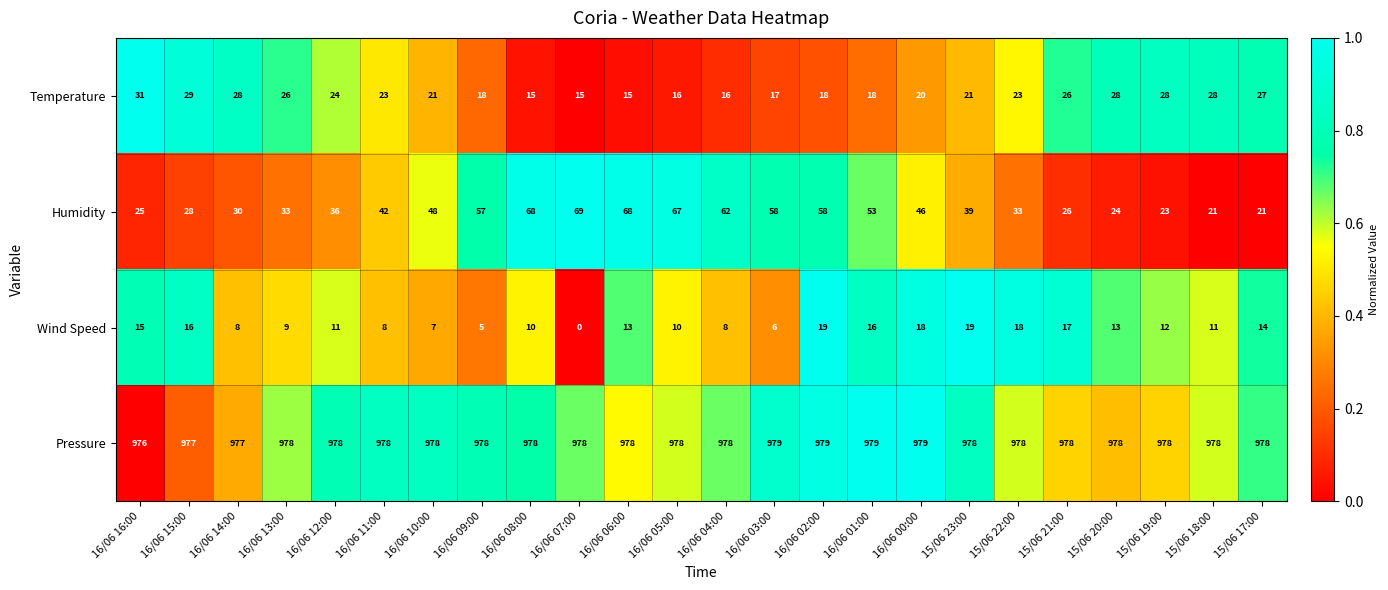

What is the average value of the Humidity series?

43